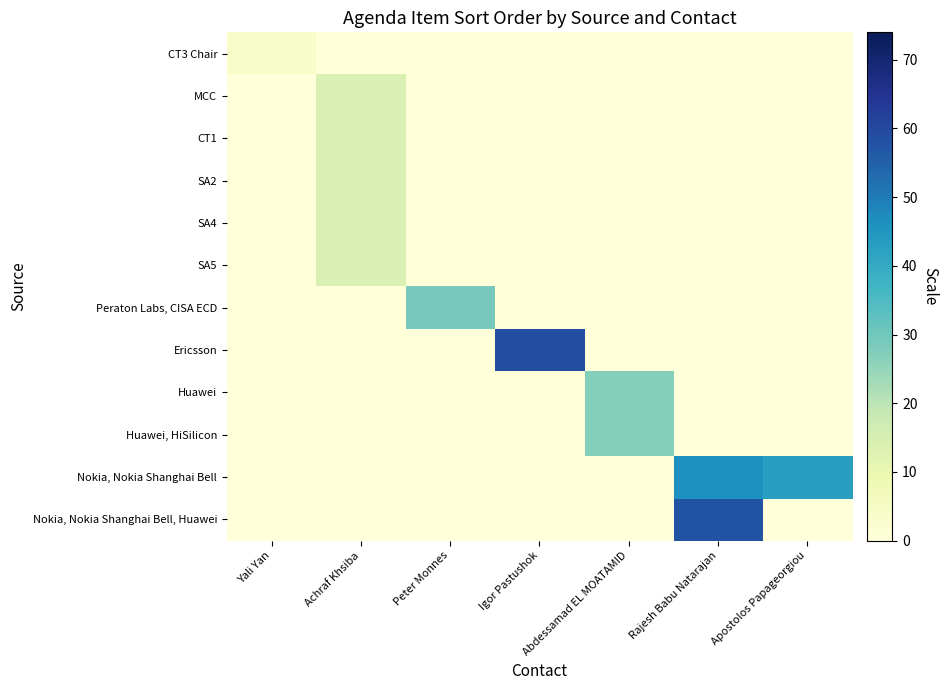

At how many categories does at least one series exceed 29?

3